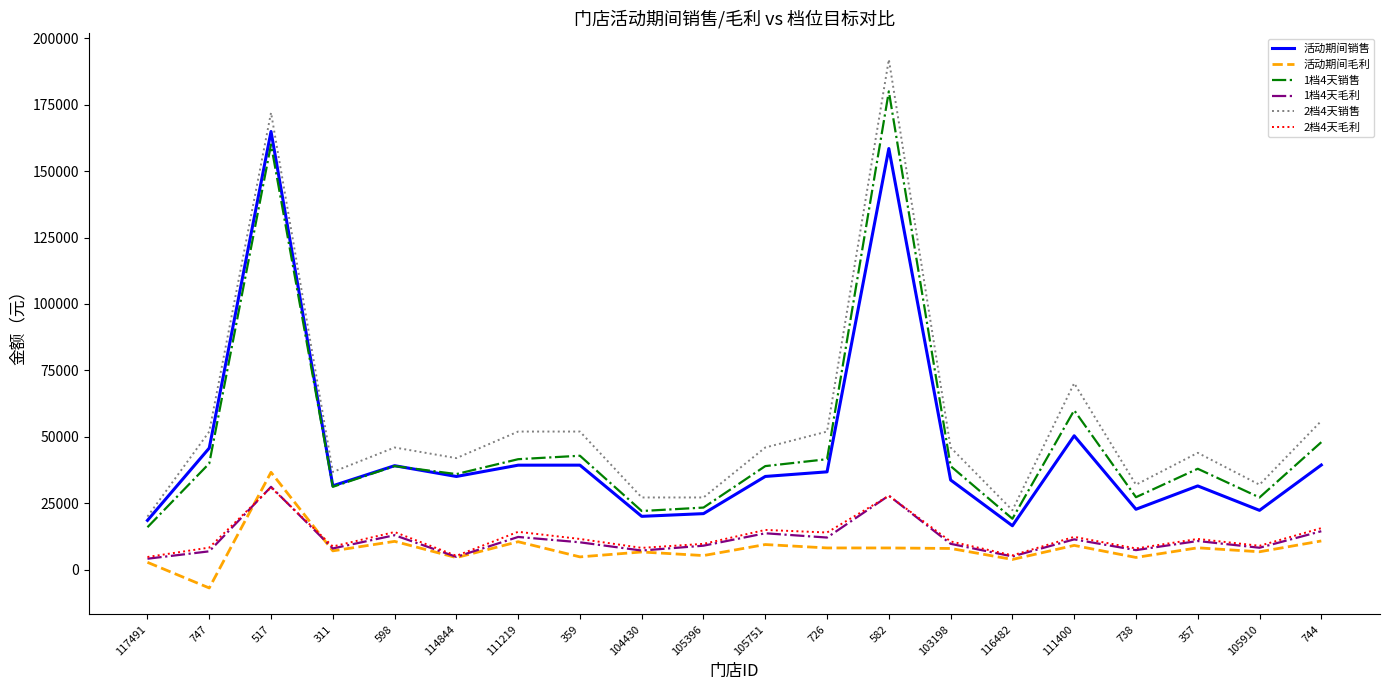

How many positive values does the 活动期间毛利 series have?

19